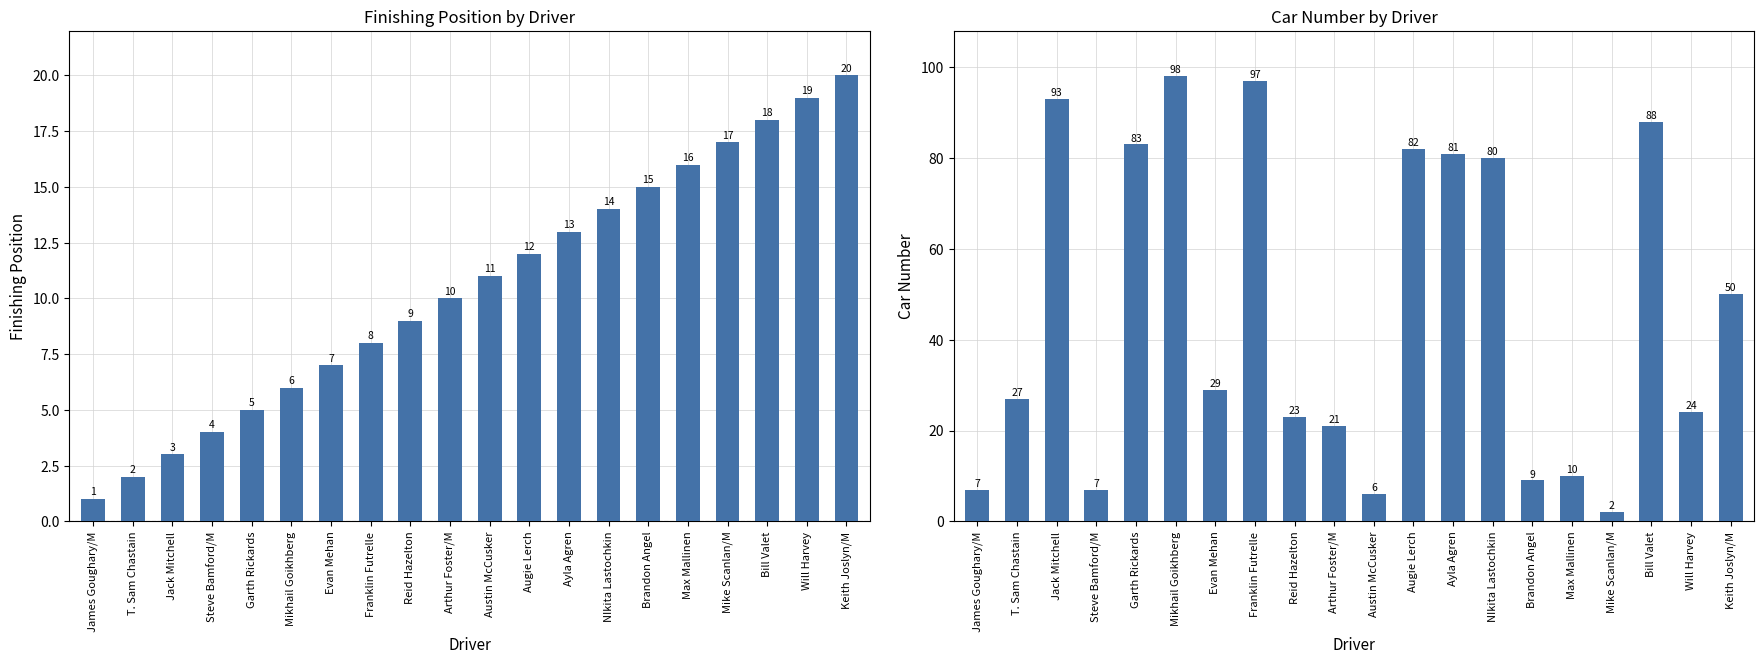

Reading left to right, what are all the values shown in this chart?

Position: 1	2	3	4	5	6	7	8	9	10	11	12	13	14	15	16	17	18	19	20
Car No.: 7	27	93	7	83	98	29	97	23	21	6	82	81	80	9	10	2	88	24	50